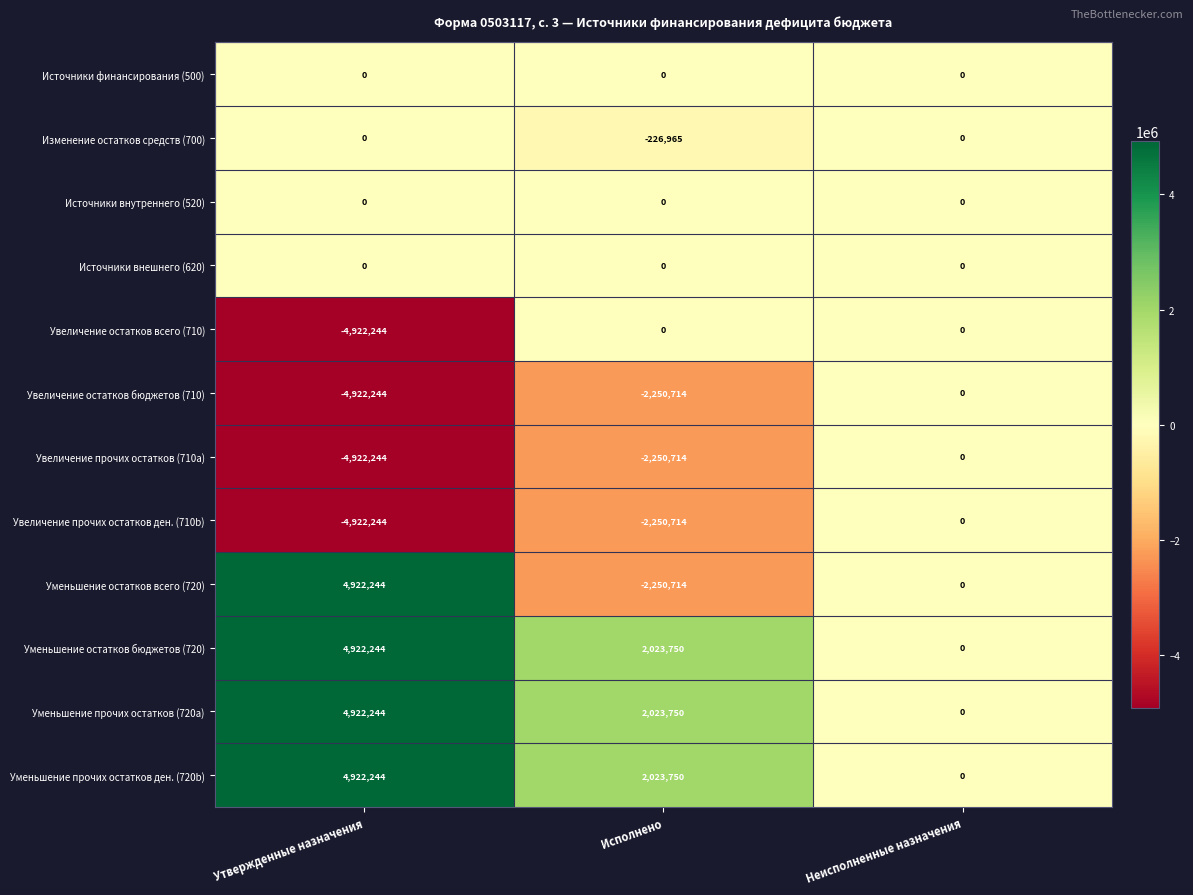

Which series has the widest spread of values?

Уменьшение остатков всего (720)